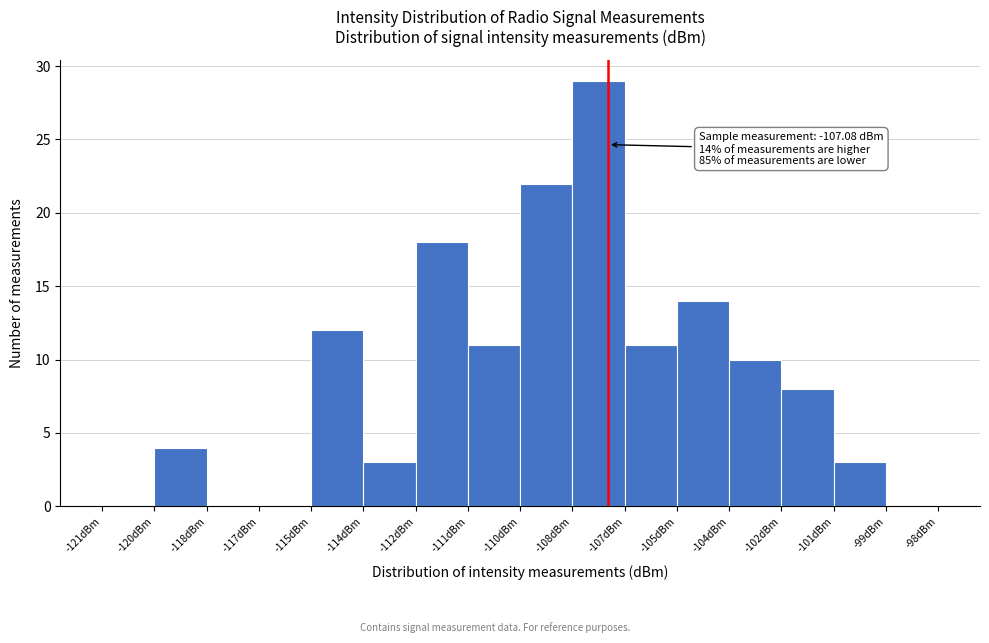

Reading right to left, transcribe all the data shown in this chart.

-99dBm=0	-101dBm=3	-102dBm=8	-104dBm=10	-105dBm=14	-107dBm=11	-108dBm=29	-110dBm=22	-111dBm=11	-112dBm=18	-114dBm=3	-115dBm=12	-117dBm=0	-118dBm=0	-120dBm=4	-121dBm=0